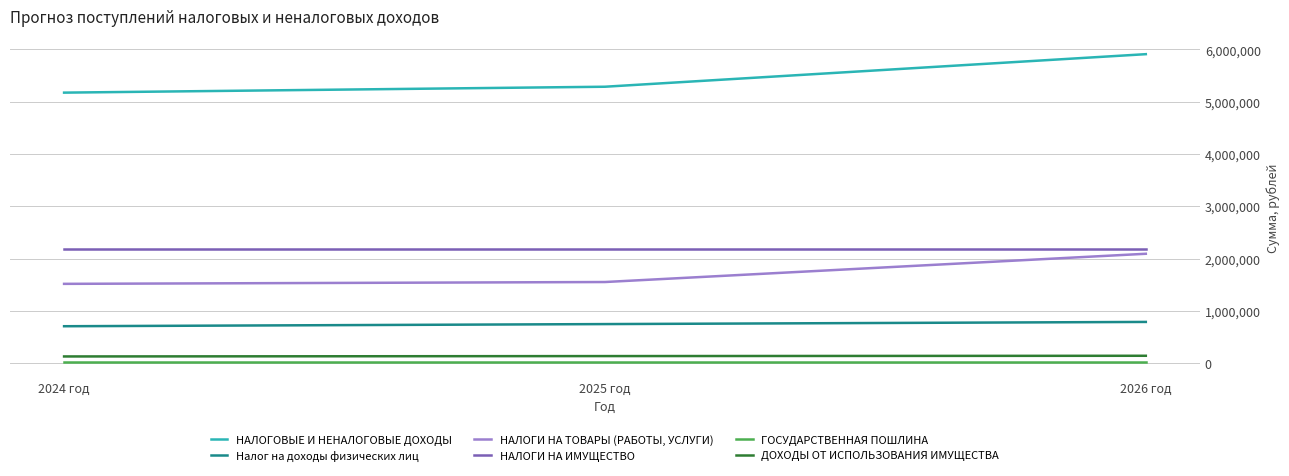

List the series in order of their peak value, highest first.

НАЛОГОВЫЕ И НЕНАЛОГОВЫЕ ДОХОДЫ, НАЛОГИ НА ИМУЩЕСТВО, НАЛОГИ НА ТОВАРЫ (РАБОТЫ, УСЛУГИ), Налог на доходы физических лиц, ДОХОДЫ ОТ ИСПОЛЬЗОВАНИЯ ИМУЩЕСТВА, ГОСУДАРСТВЕННАЯ ПОШЛИНА